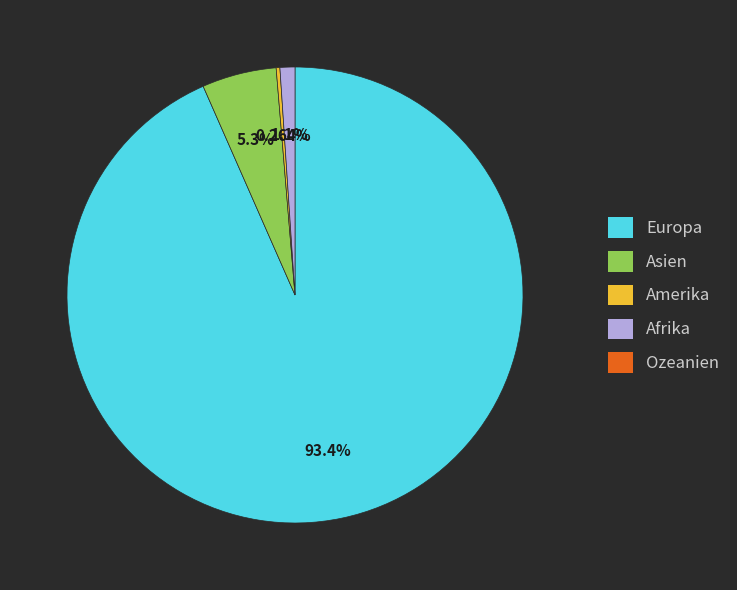

Is there a majority slice in this chart?

Yes